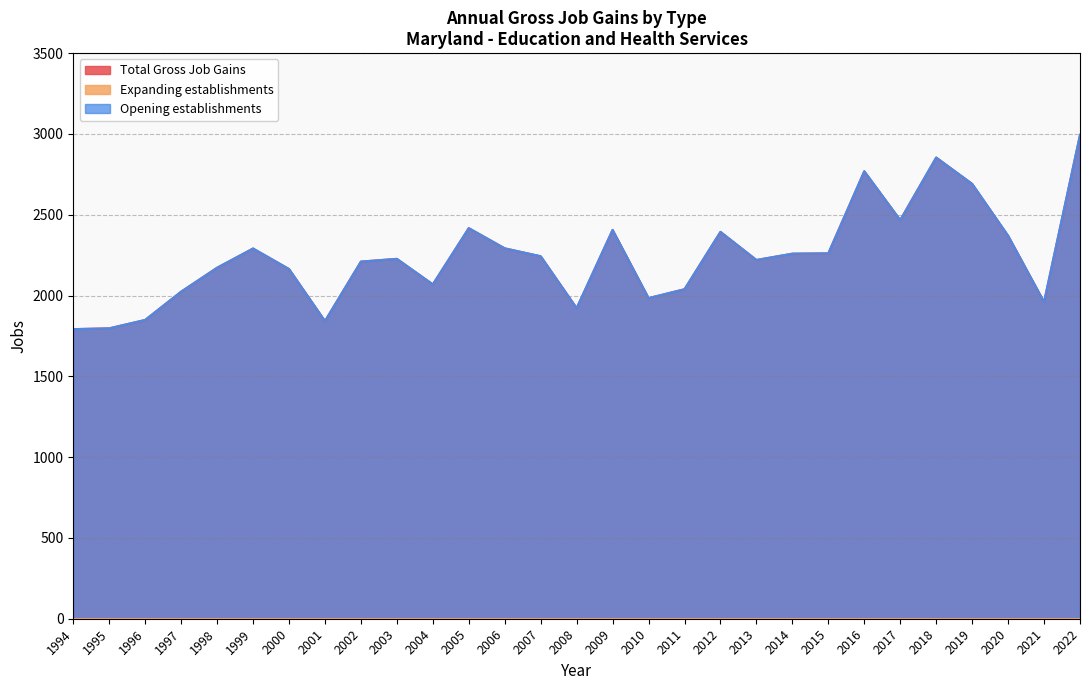

In Total Gross Job Gains, how many points are higher than both neighbors (excluding endpoints)?

7